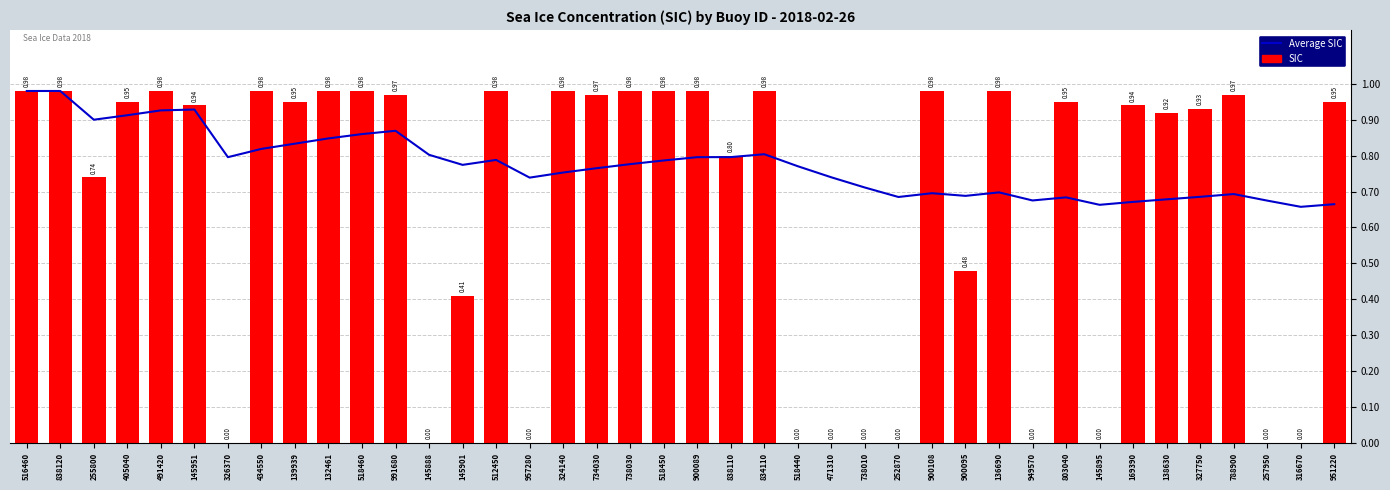

The value of Average SIC at 169390 is 0.4. True or false?

False